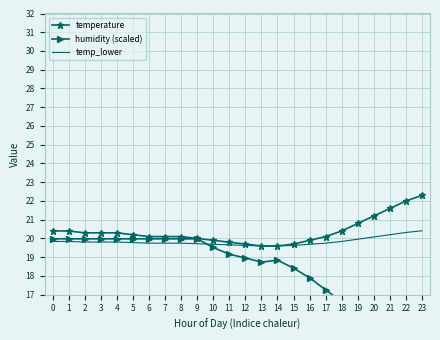

Which has a higher value, 8 or 17?

8